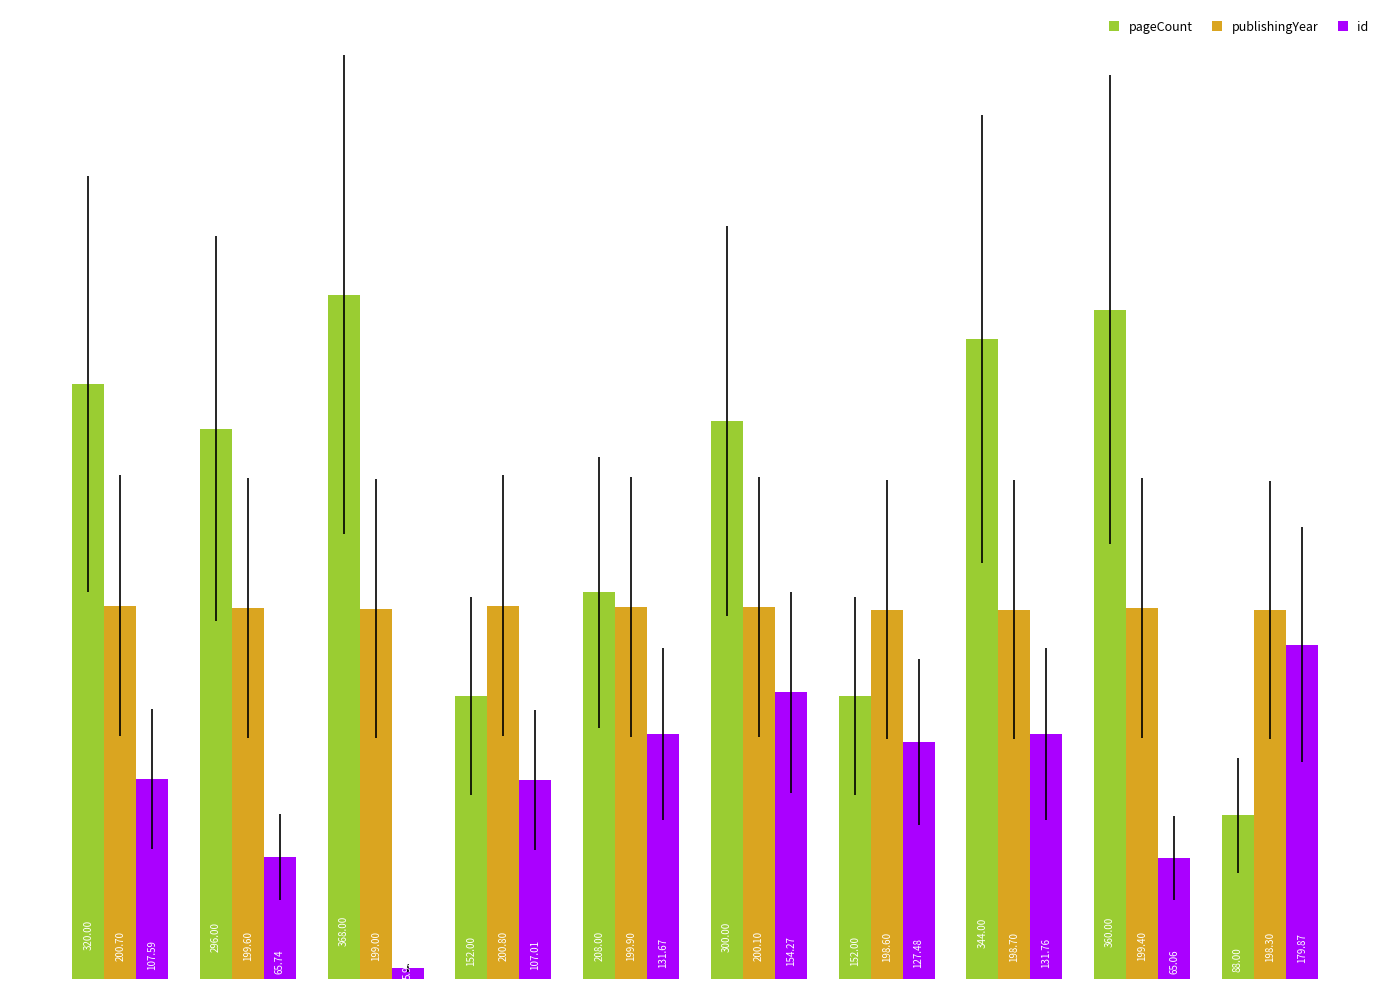

Which series has the largest range (max minus min)?

pageCount